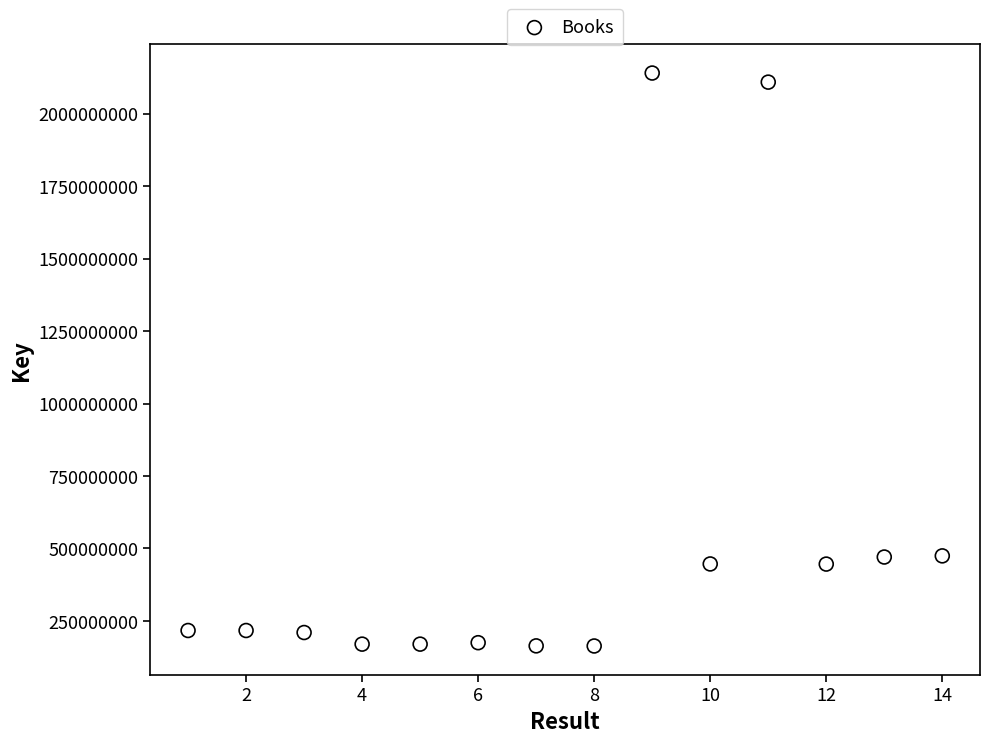

What is the range of X values (max minus min)?

13